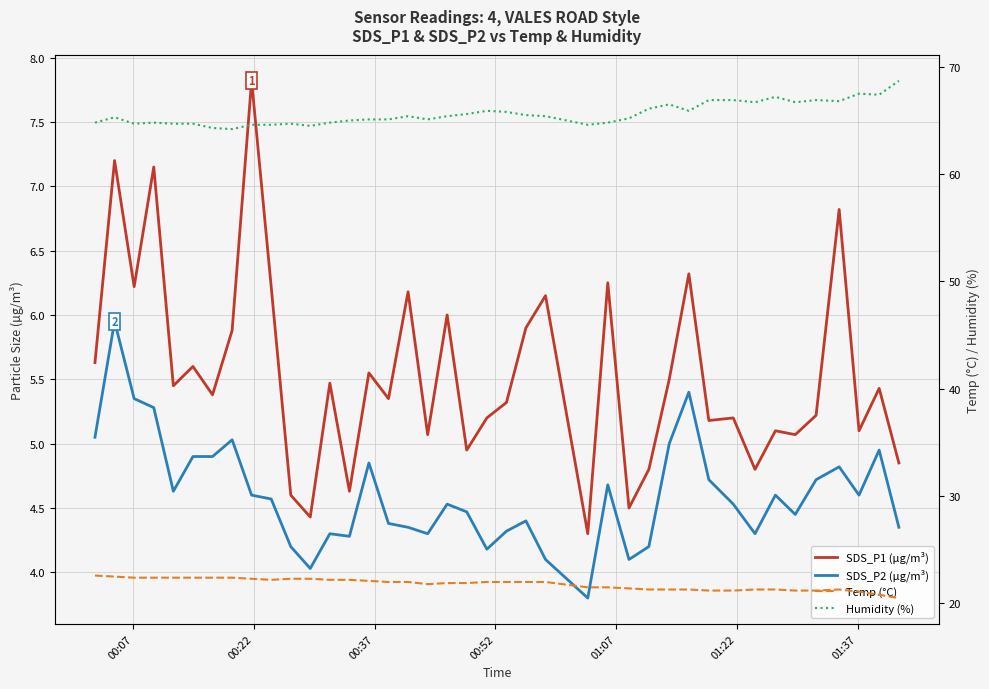

How many series are shown in this chart?

4